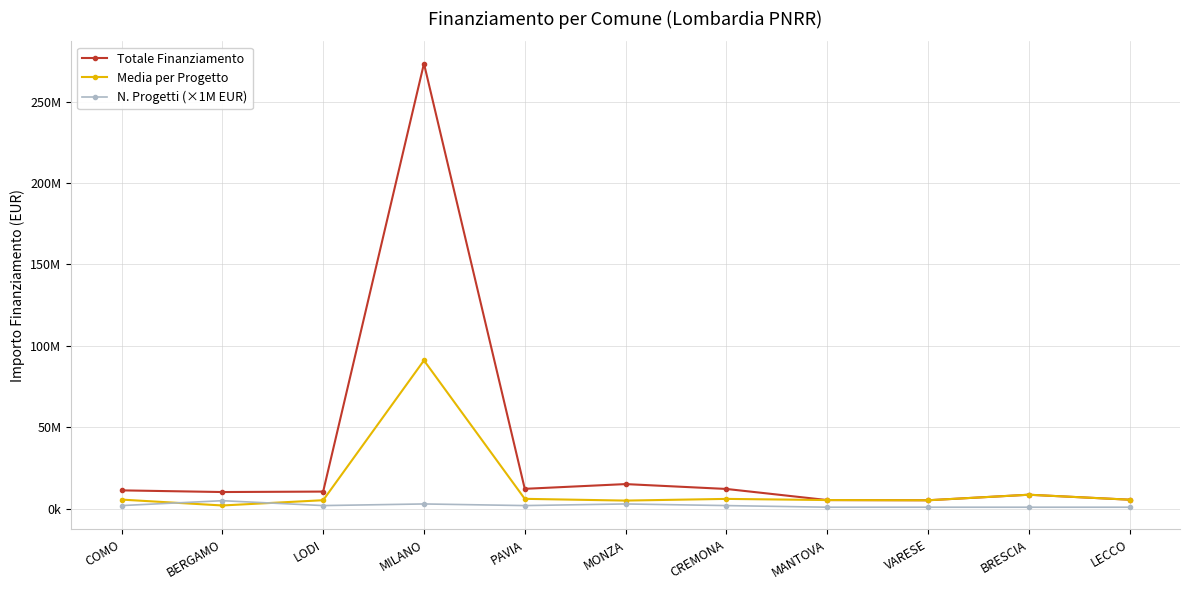

What is the average value of the Totale Finanziamento series?

33656388.1